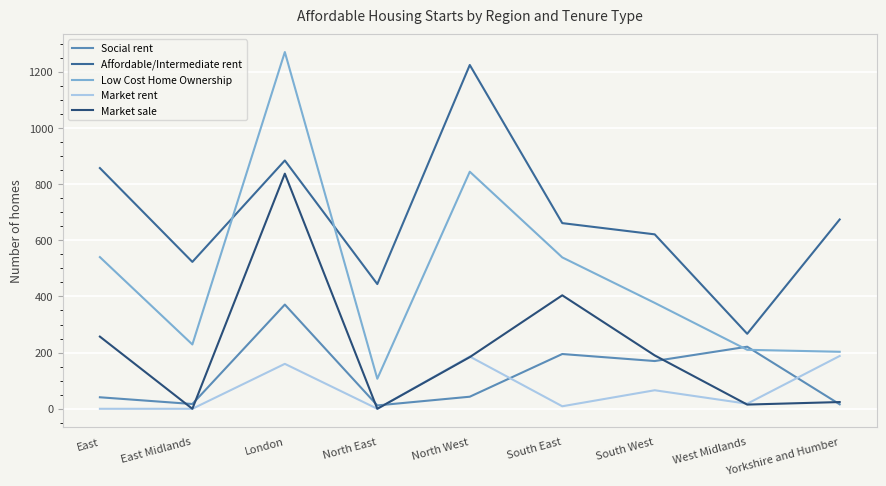

At which category does Market sale reach its first local valley?

East Midlands